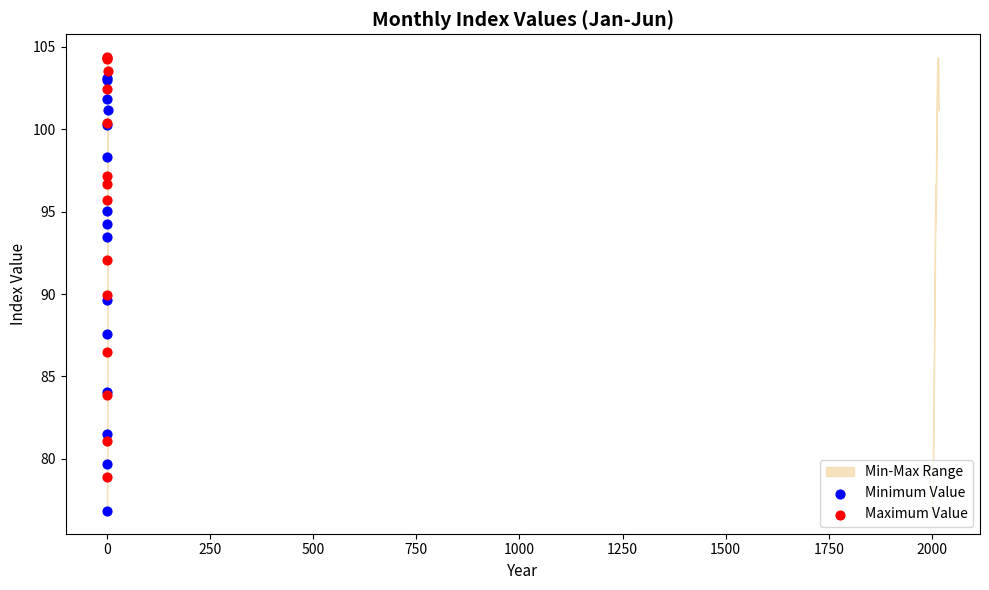

What is the X range (max minus min) for the scatter plot?

1.0